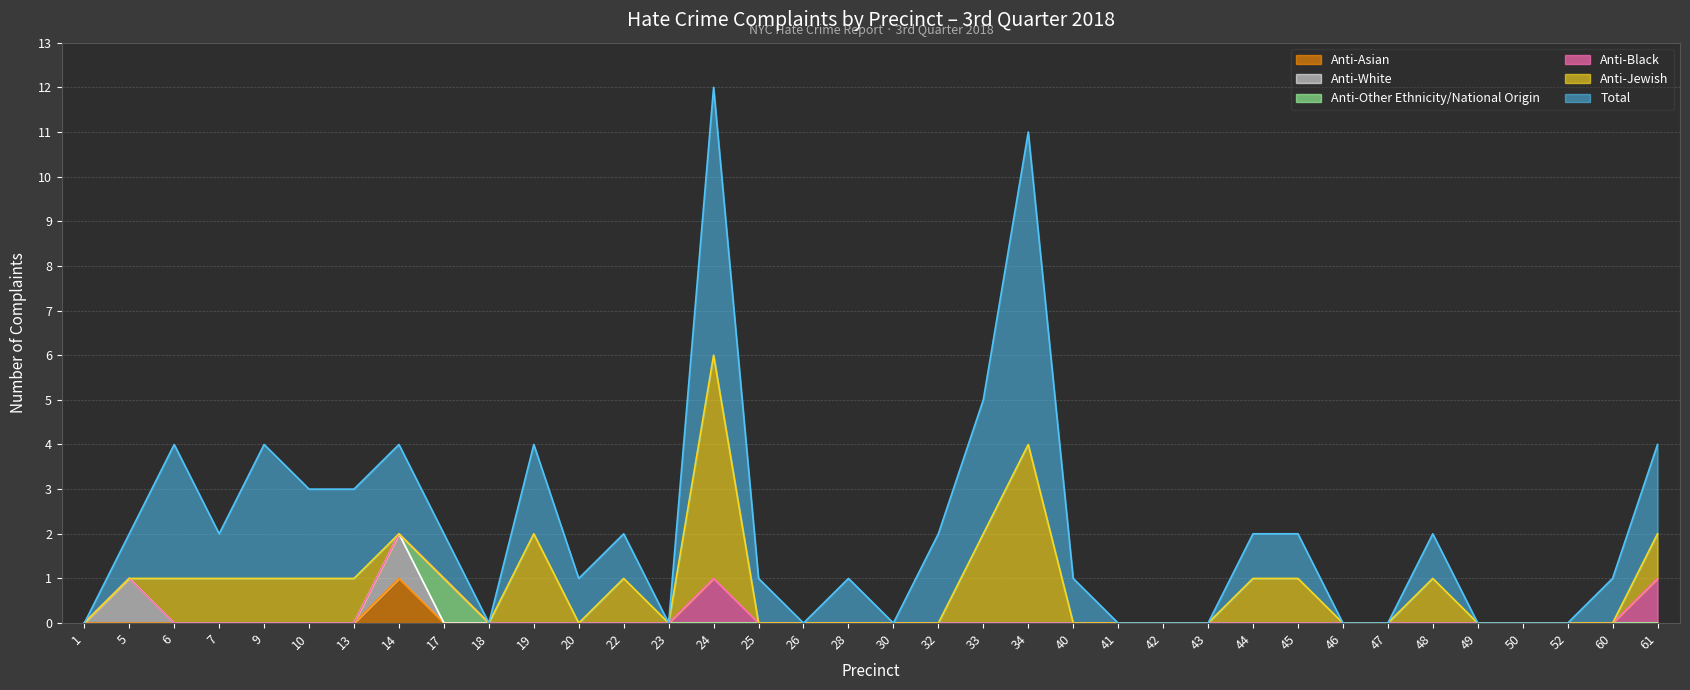

Count the Anti-White values in the range 0 to 1.

36